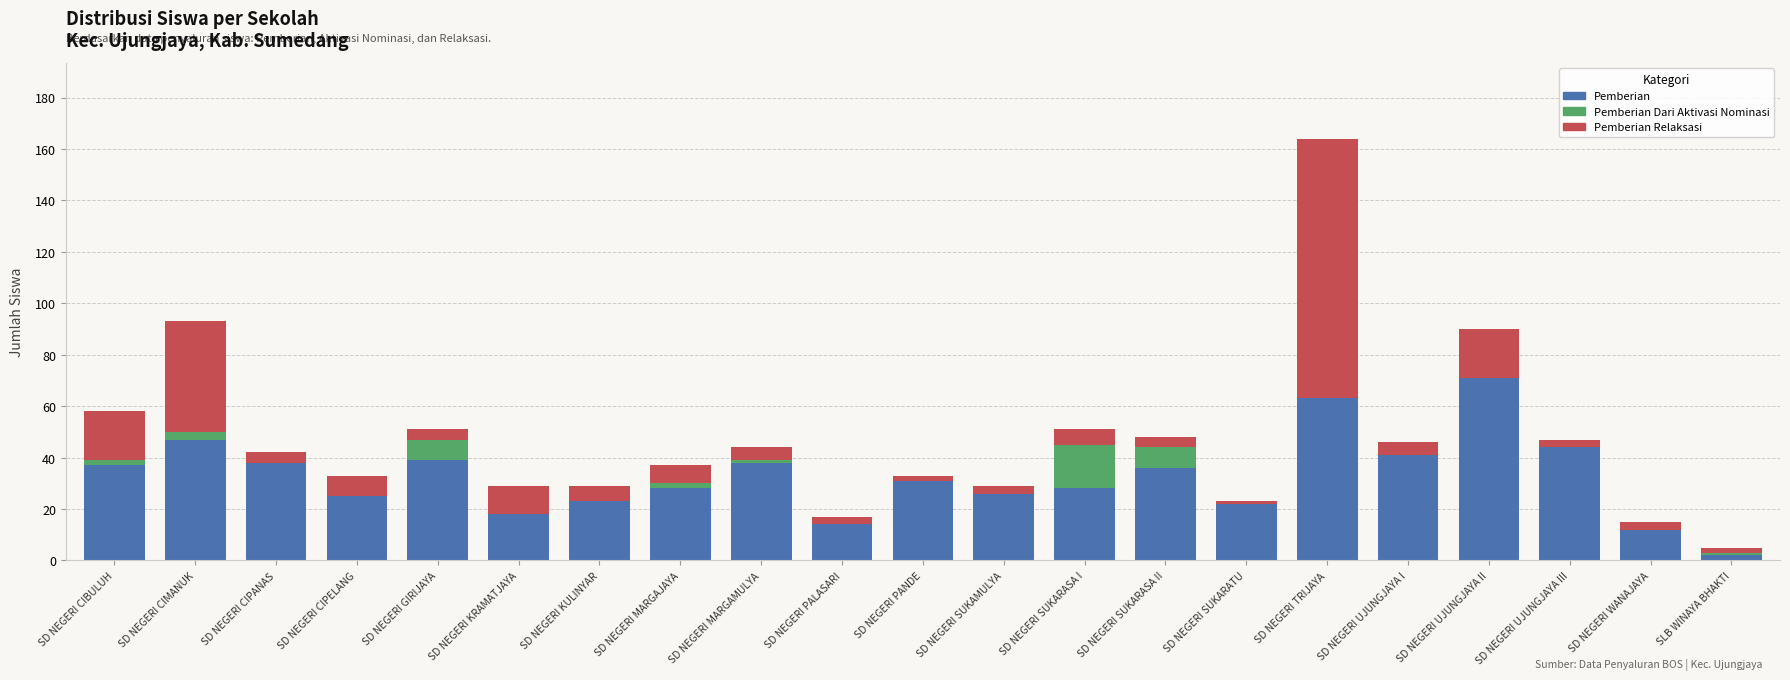

What is the average value of the Pemberian series?

33